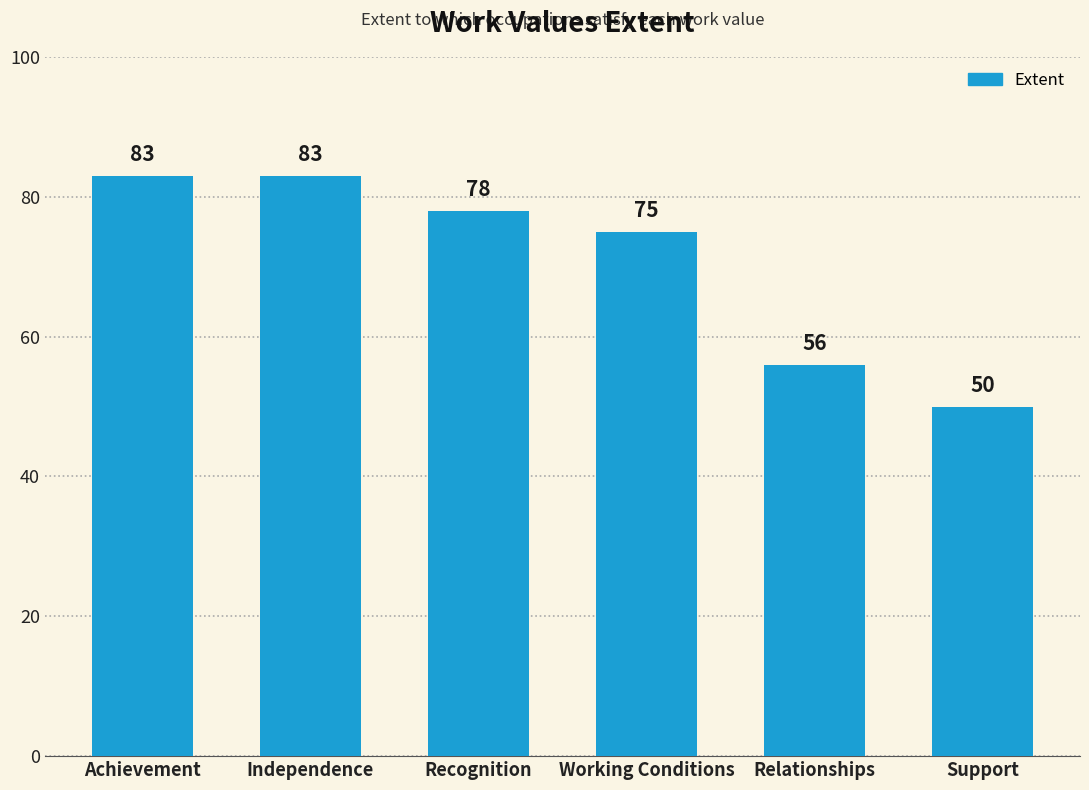

Approximately how many times larger is the value at Relationships compared to Support?

1.1